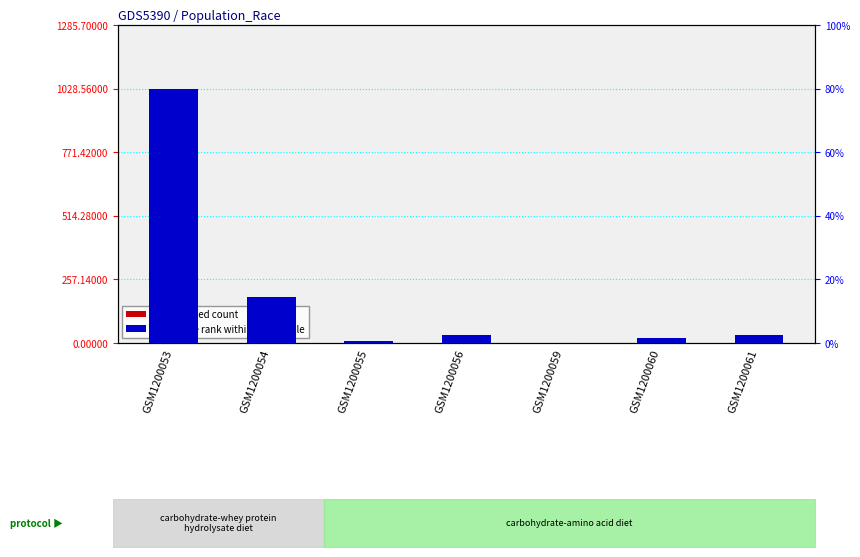

Between GSM1200055 and GSM1200061, which series saw the biggest shift?

transformed count